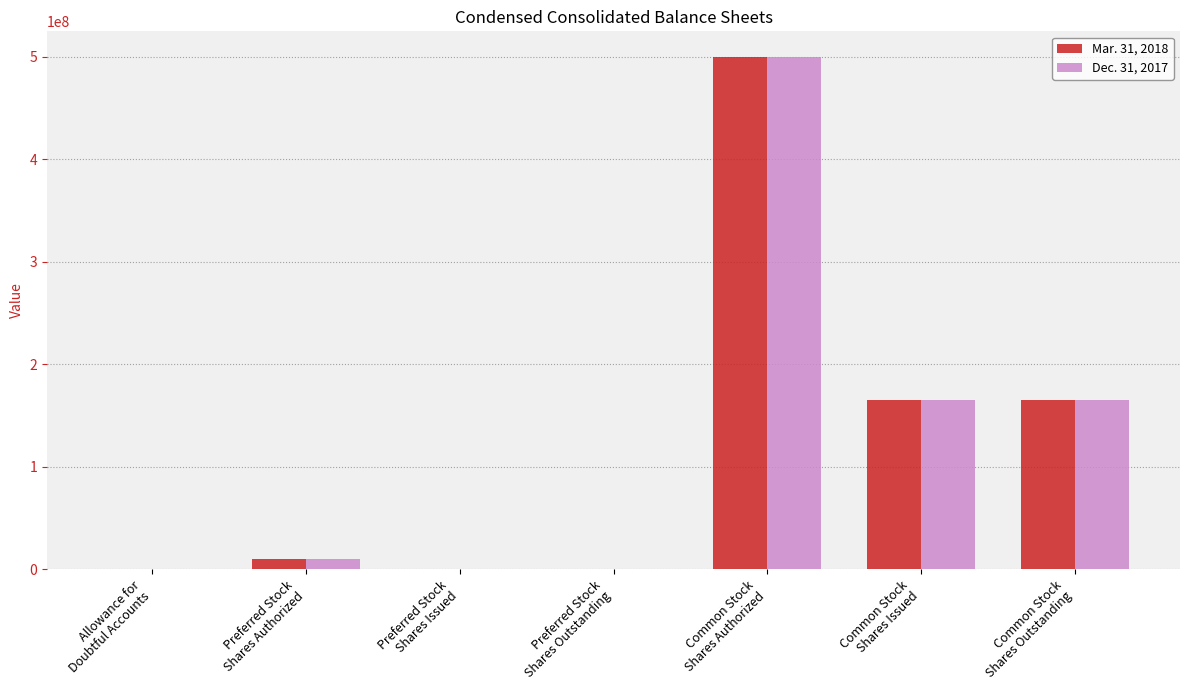

What is the sum of all Dec. 31, 2017 values?

840717441